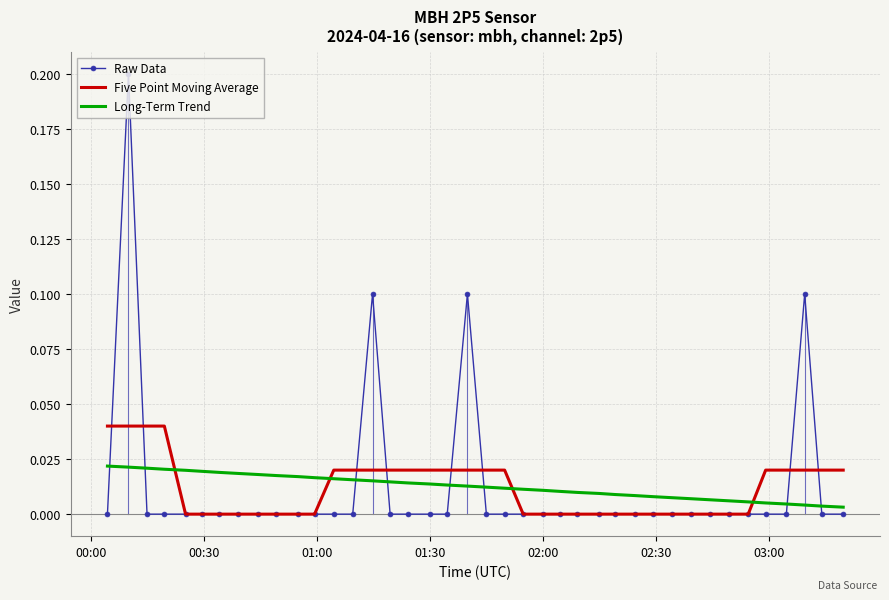

Which series ends up on top after the final intersection of Long-Term Trend and Five Point Moving Average?

Five Point Moving Average